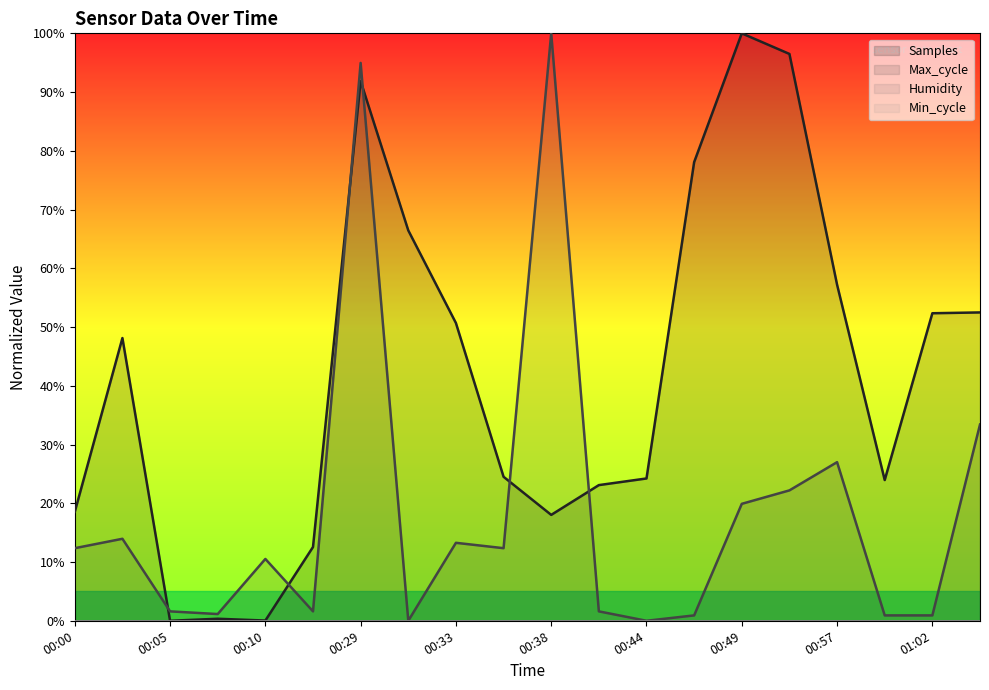

How many interior local valleys does the Samples series have?

4